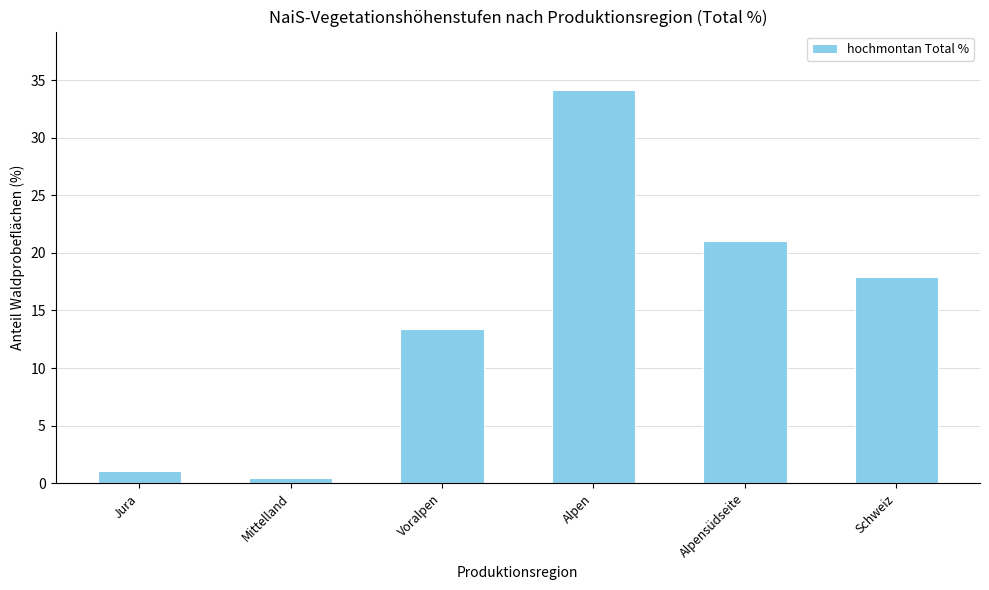

Where is the data nearest to the value 17?

Schweiz